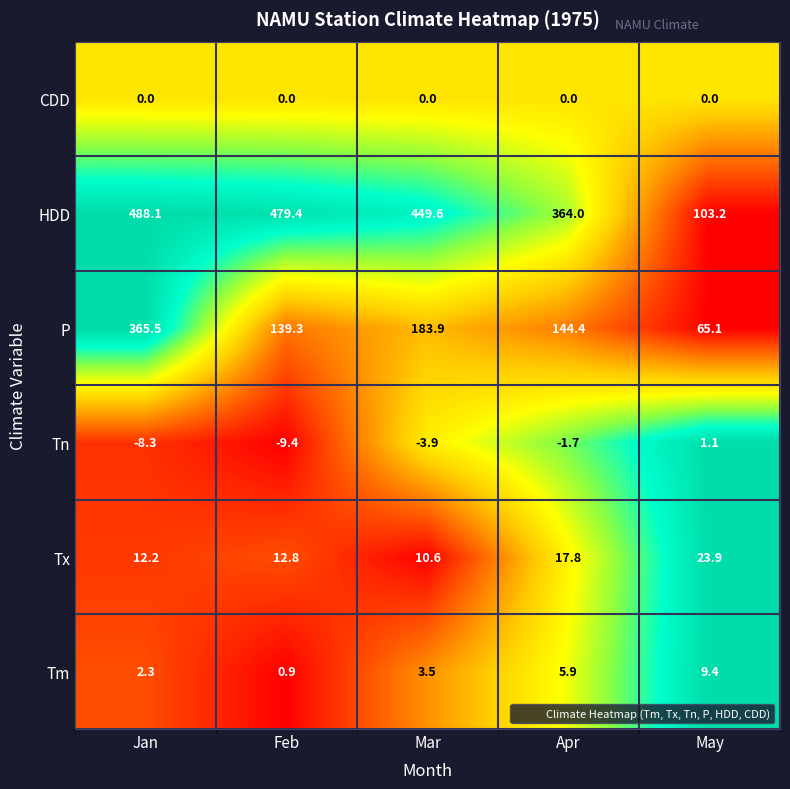

How many data points does each series have?

5